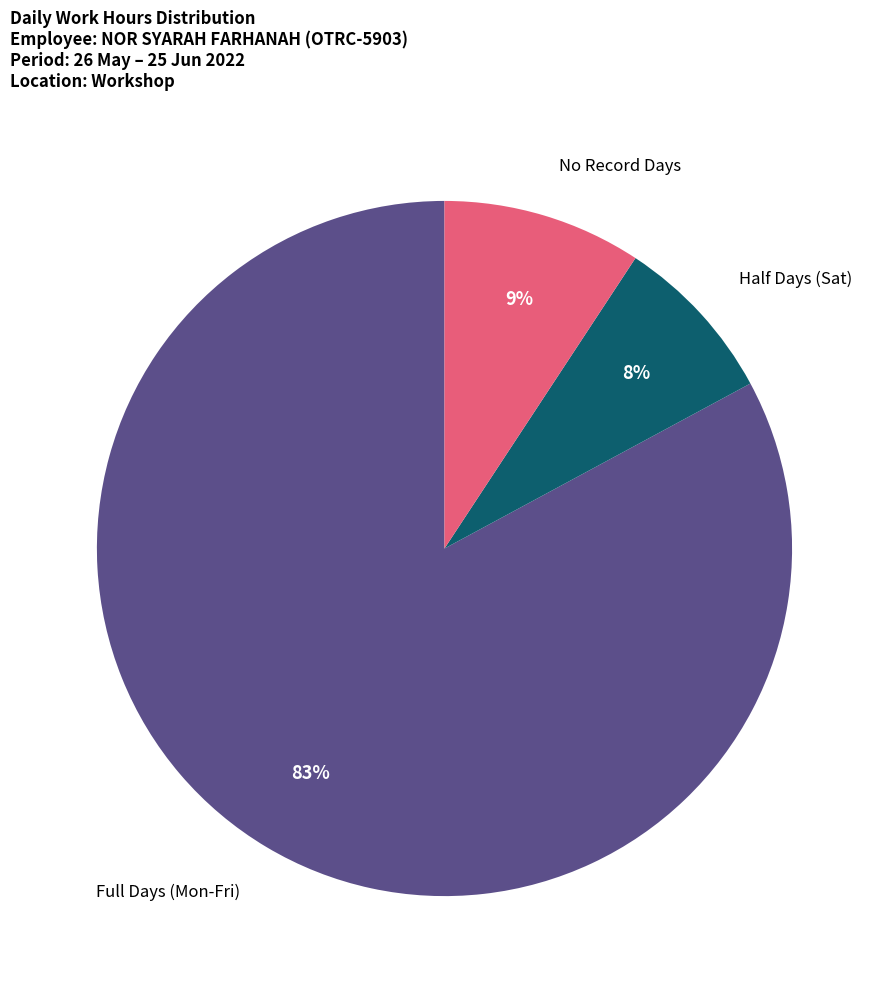

To the nearest percent, what is the difference between the largest and smallest slice percentages?

75%